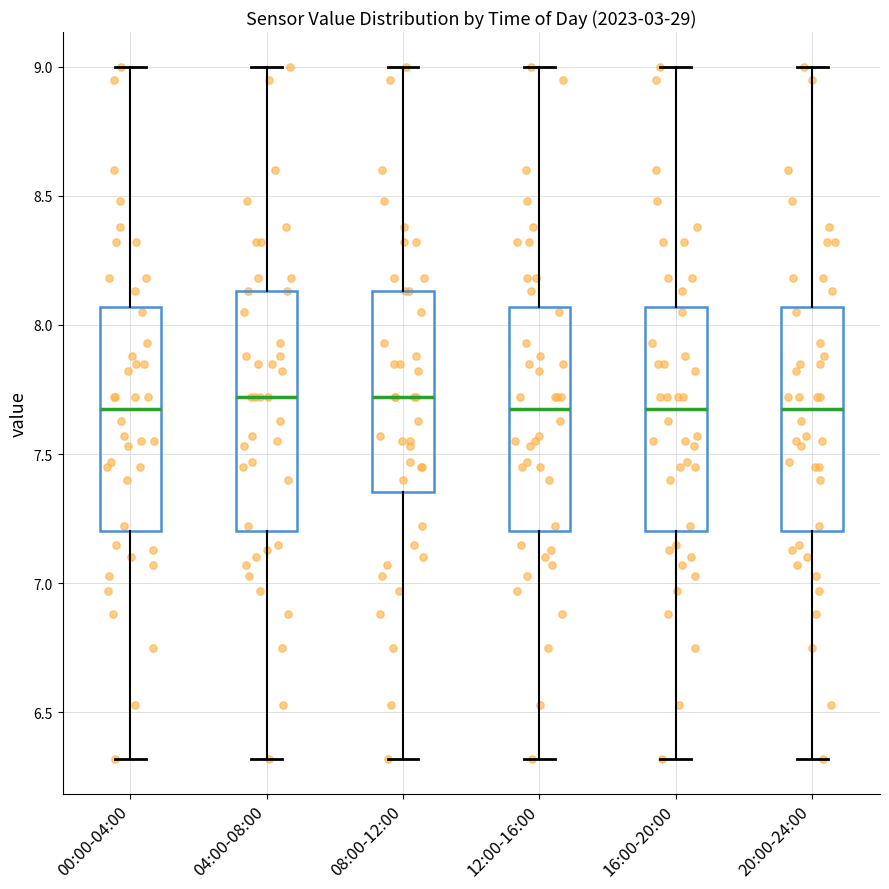

Reading left to right, transcribe this box plot: for each box, give where its median line is, the range the box spans, and where its two whiskers end, as read against the y-axis. The values are not printed on the chart, so give them approximately, as read against the axis.

00:00-04:00: median 7.70, box 7.20 to 8.05, whiskers 6.30 to 9.00
04:00-08:00: median 7.70, box 7.20 to 8.15, whiskers 6.30 to 9.00
08:00-12:00: median 7.70, box 7.35 to 8.15, whiskers 6.30 to 9.00
12:00-16:00: median 7.70, box 7.20 to 8.05, whiskers 6.30 to 9.00
16:00-20:00: median 7.70, box 7.20 to 8.05, whiskers 6.30 to 9.00
20:00-24:00: median 7.70, box 7.20 to 8.05, whiskers 6.30 to 9.00